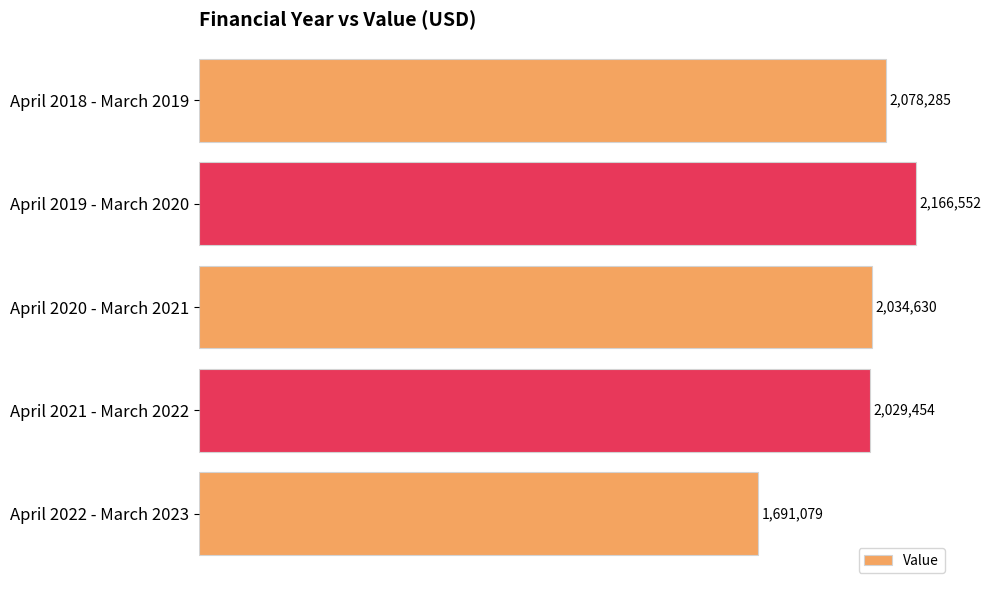

What is the greatest value displayed?

2166552